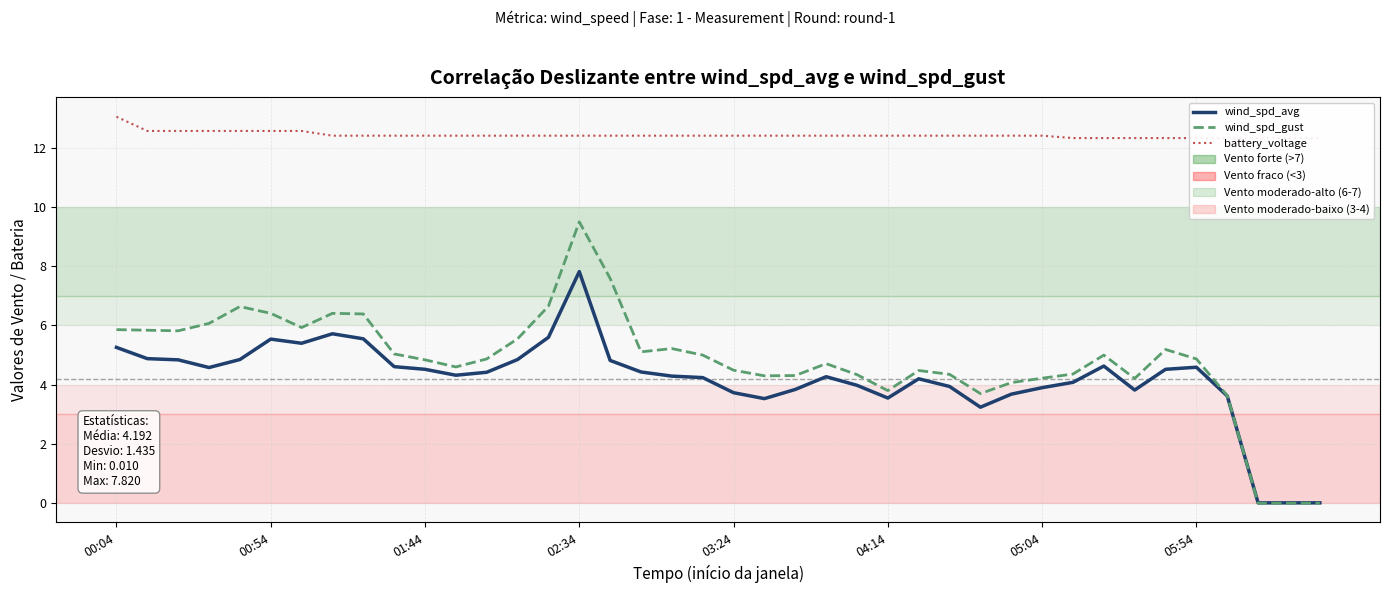

How many series are shown in this chart?

3